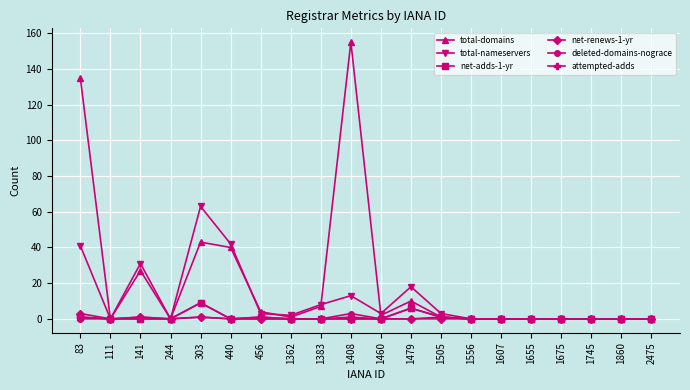

Which series has the largest total across all categories?

total-domains